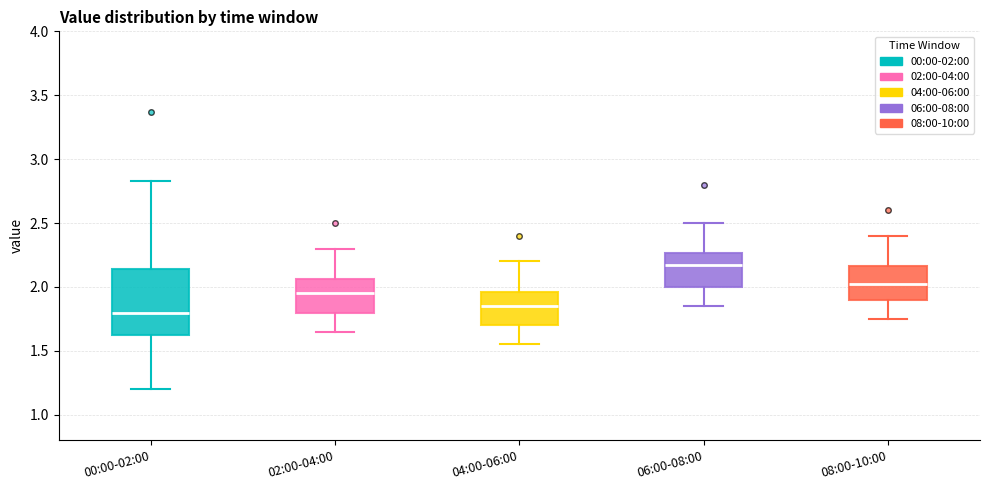

Comparing the boxes themselves (not the whiskers), which one is the tallest?

00:00-02:00